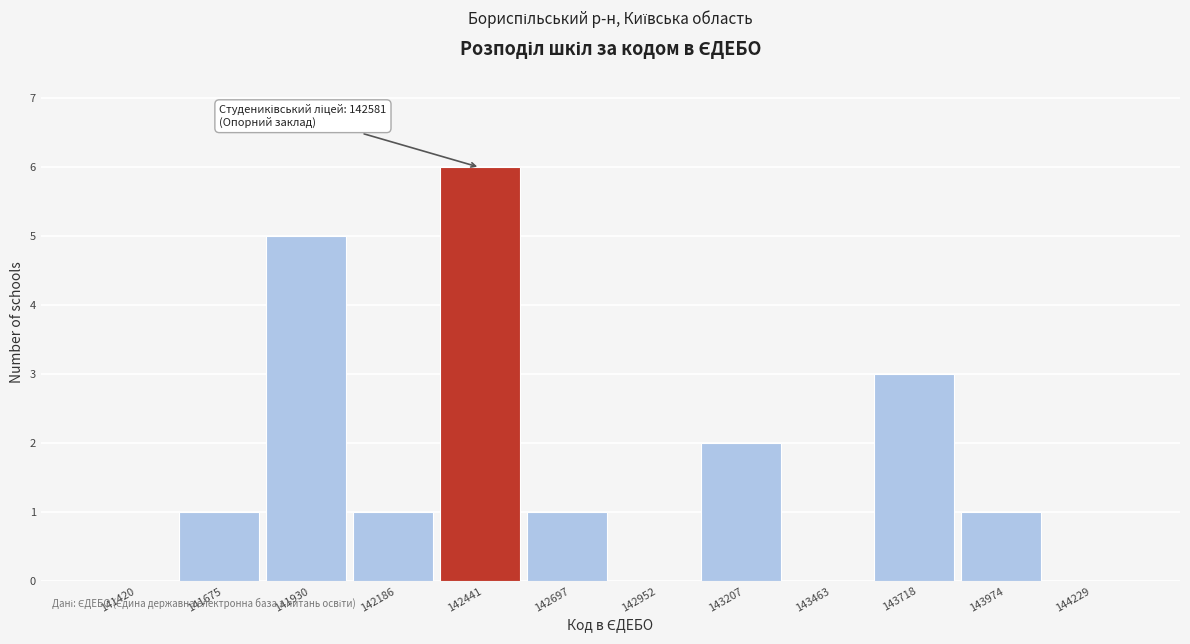

Reading left to right, list all the values displayed in this chart.

141420=0	141675=1	141930=5	142186=1	142441=6	142697=1	142952=0	143207=2	143463=0	143718=3	143974=1	144229=0